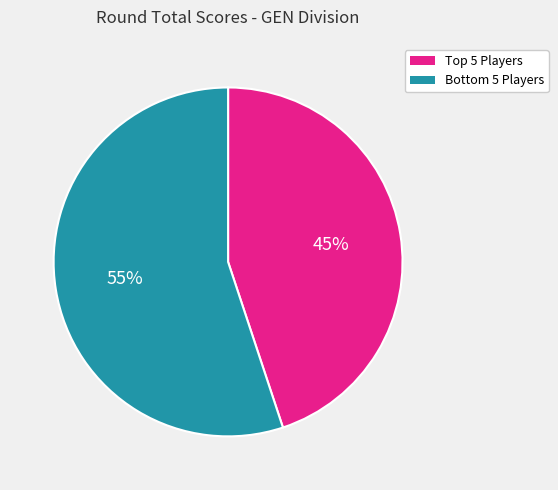

To the nearest percent, what is the difference between the largest and smallest slice percentages?

10%